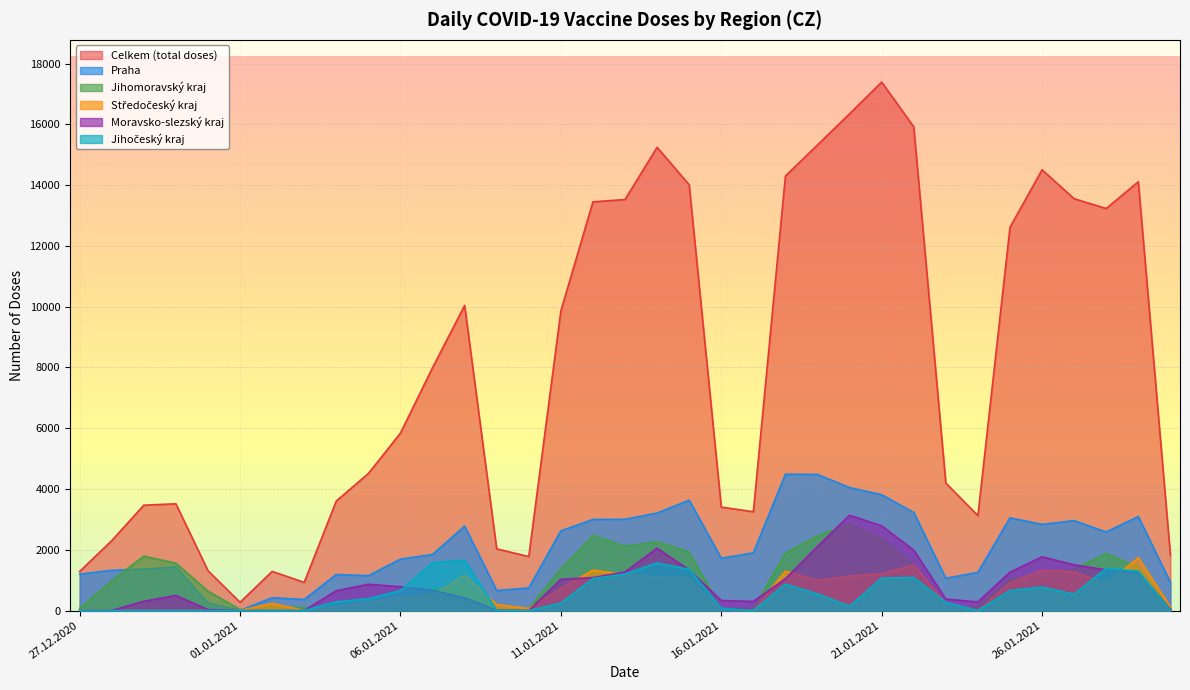

What is the spread (max minus min) of values at 02.01.2021?

1289